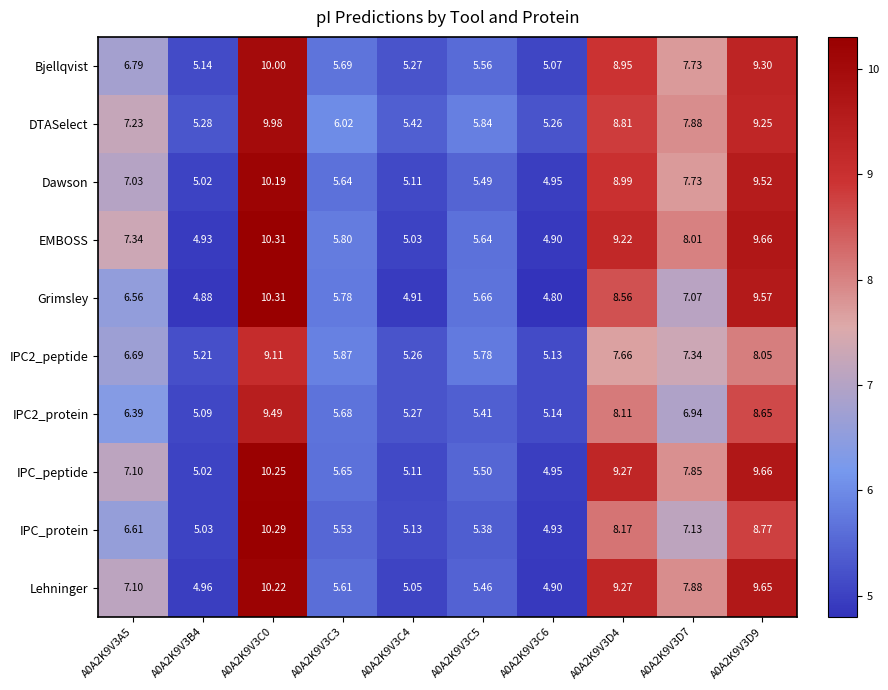

What is the spread (max minus min) of values at A0A2K9V3C4?

0.5